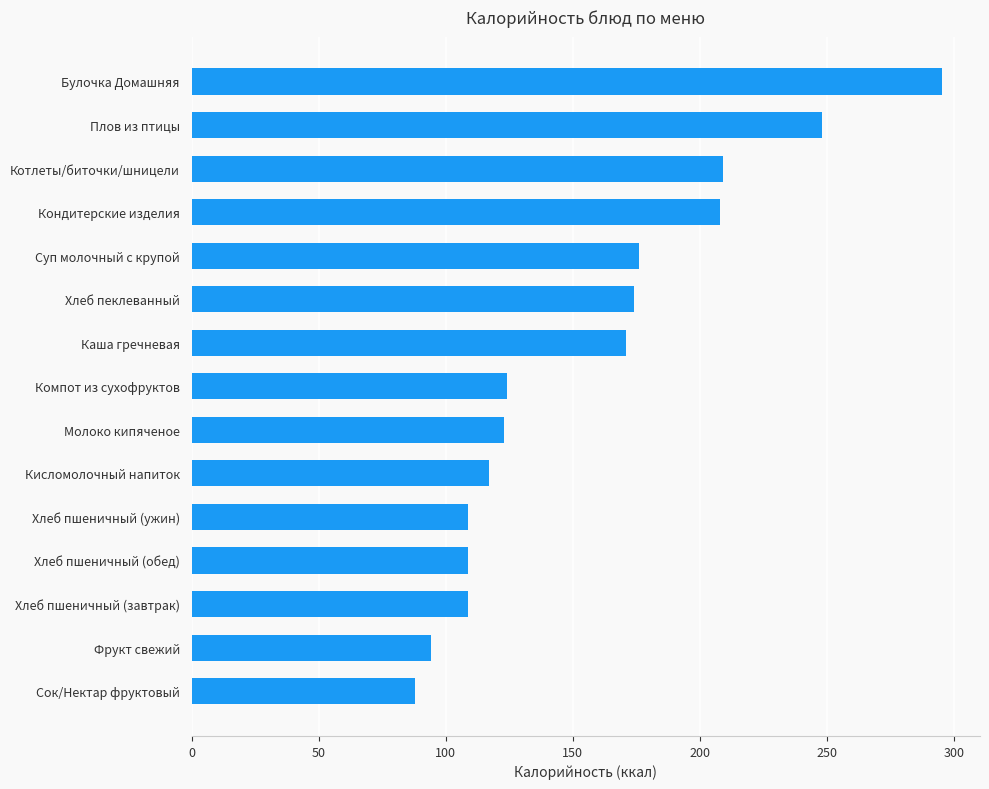

What is the sum of the values at Компот из сухофруктов and Хлеб пшеничный (обед)?

232.8